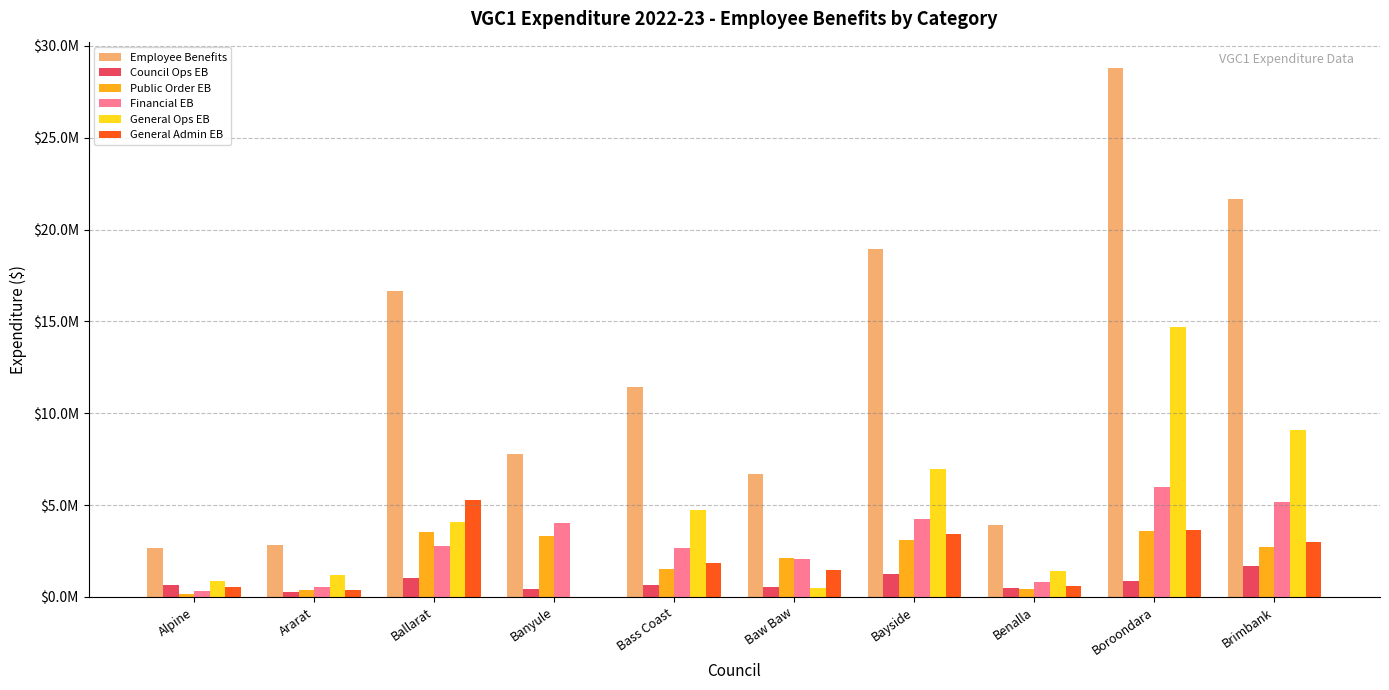

Are the bars grouped side by side (vs. stacked)?

Yes